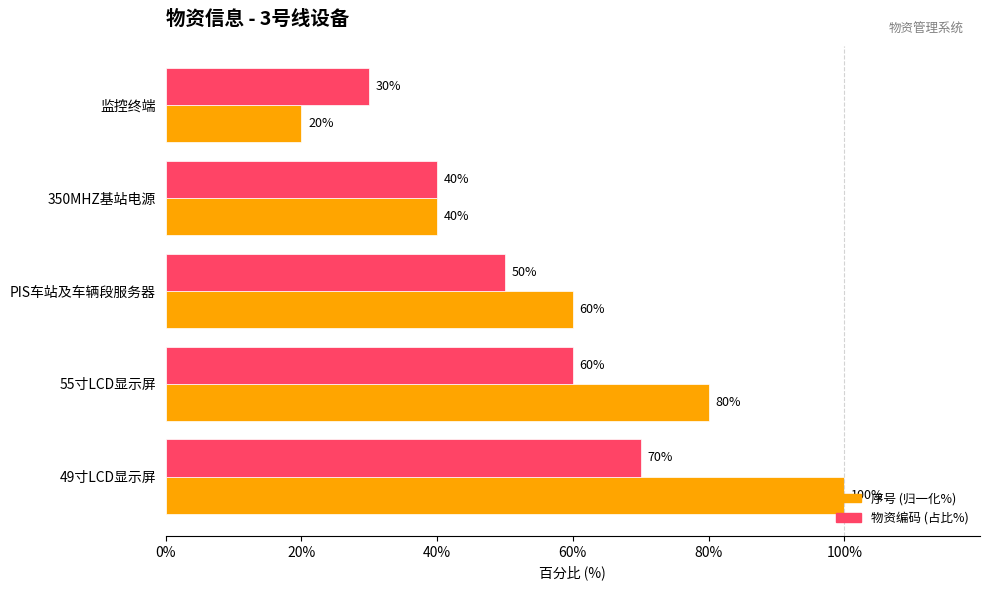

Count the 序号 (归一化%) values in the range 40 to 80.

3